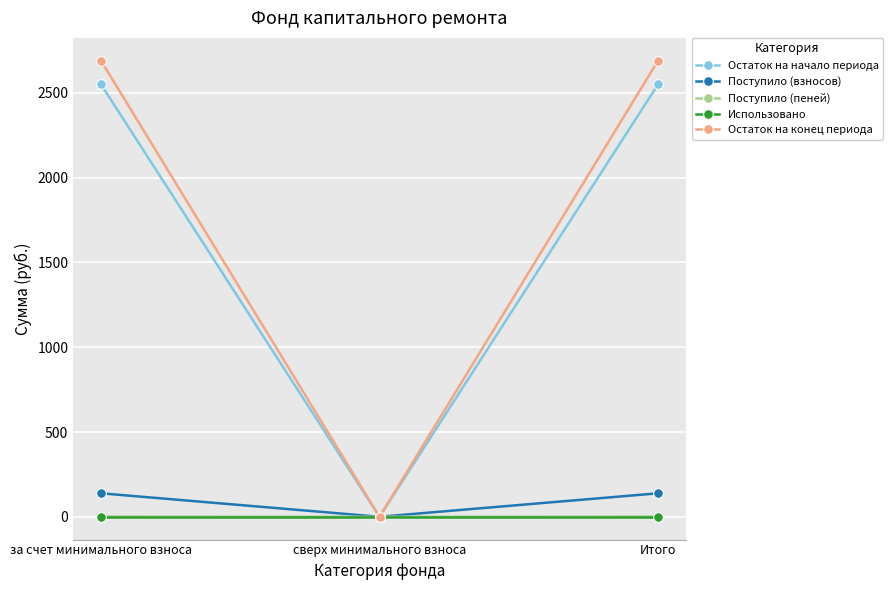

What is the label of the 1st point from the right?

Итого